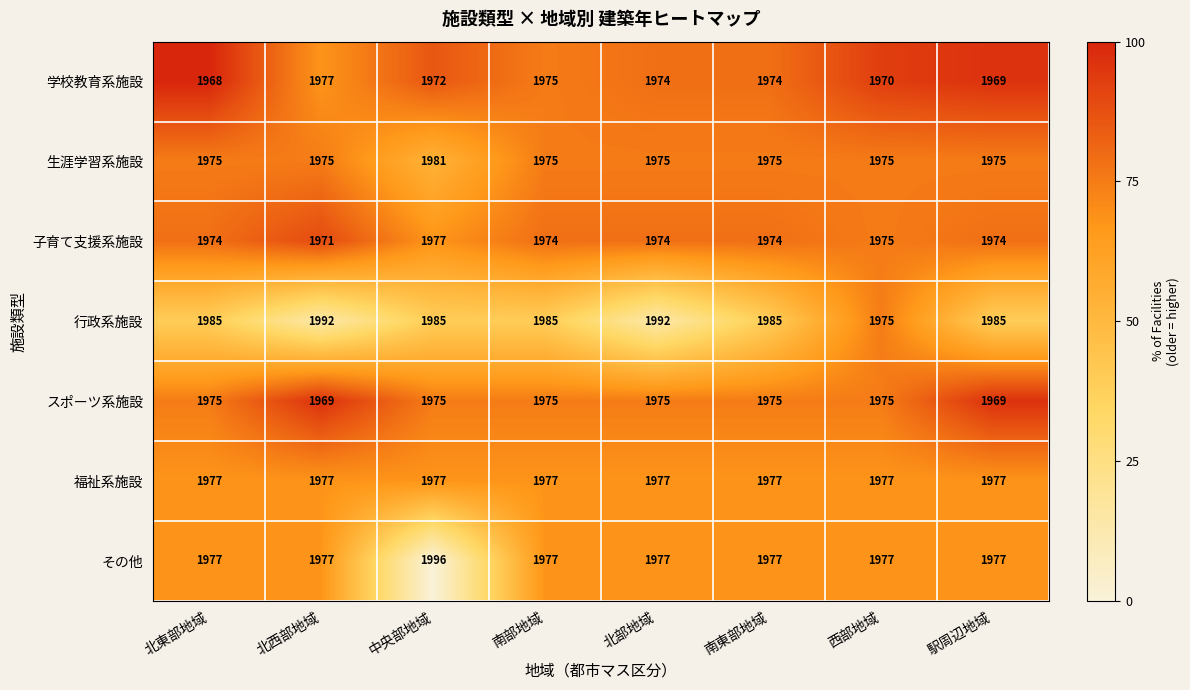

Between 北西部地域 and 南東部地域, which series saw the biggest shift?

行政系施設